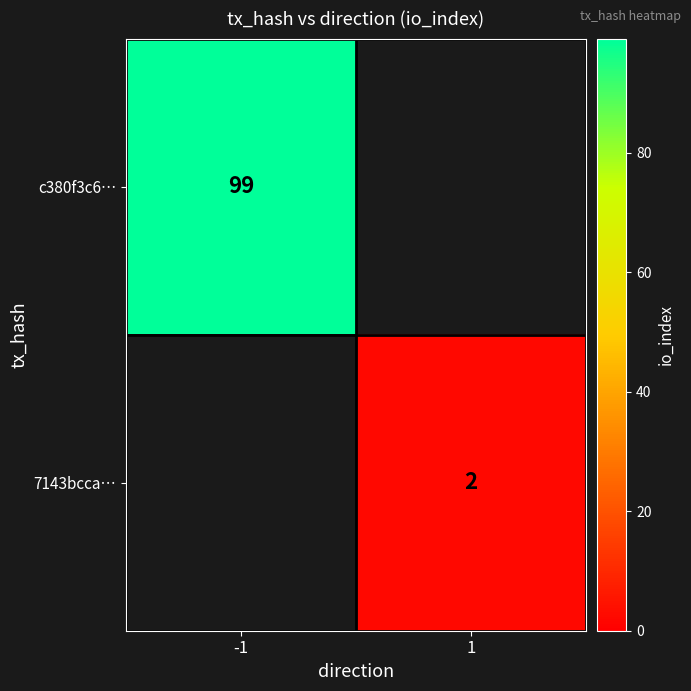

The 7143bcca… series shows 3 at 1. True or false?

False